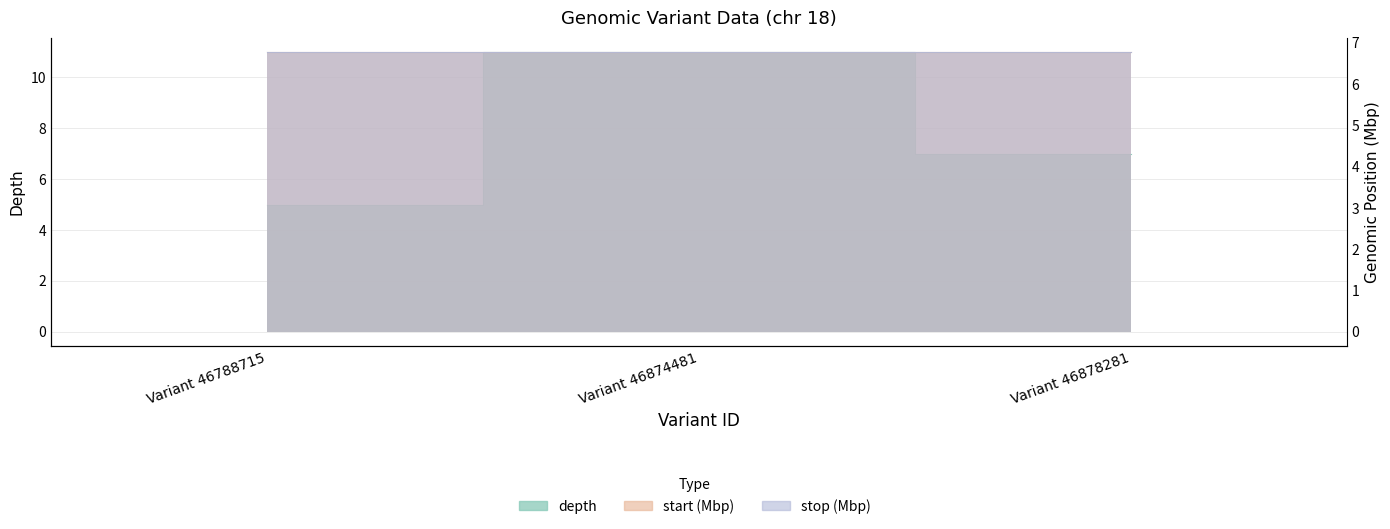

Which series has the largest total across all categories?

depth